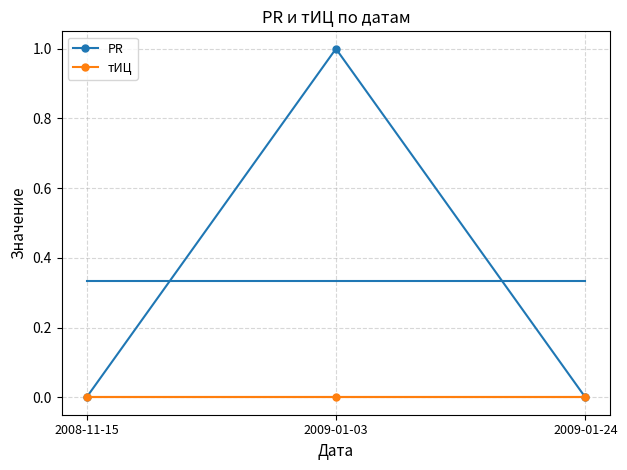

At which label is PR closest to 0?

2008-11-15